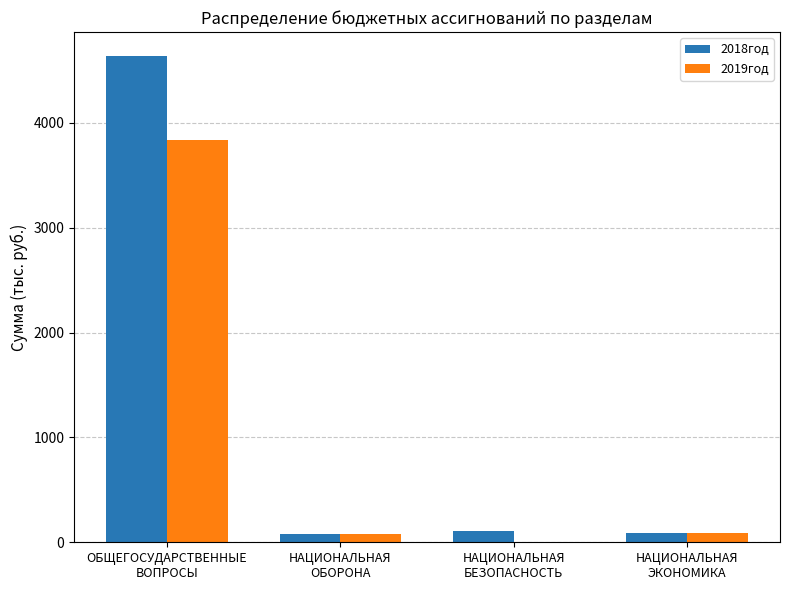

Are the bars grouped side by side (vs. stacked)?

Yes